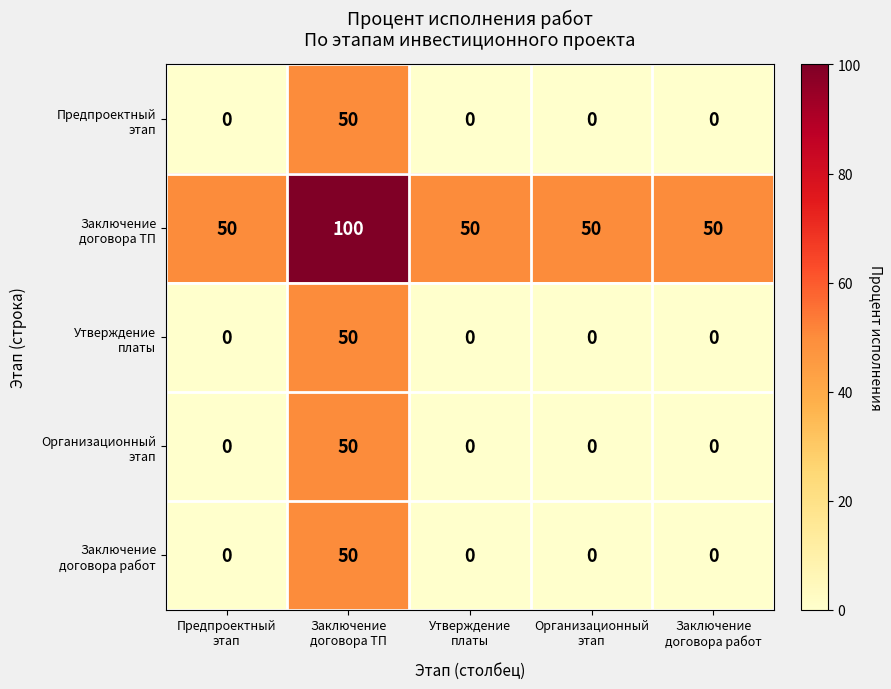

At how many categories does at least one series exceed 46?

5